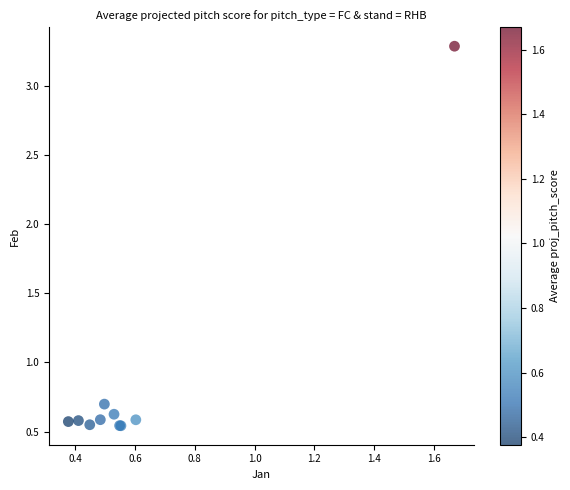

What Y value in the scatter plot is closest to 1?

0.7